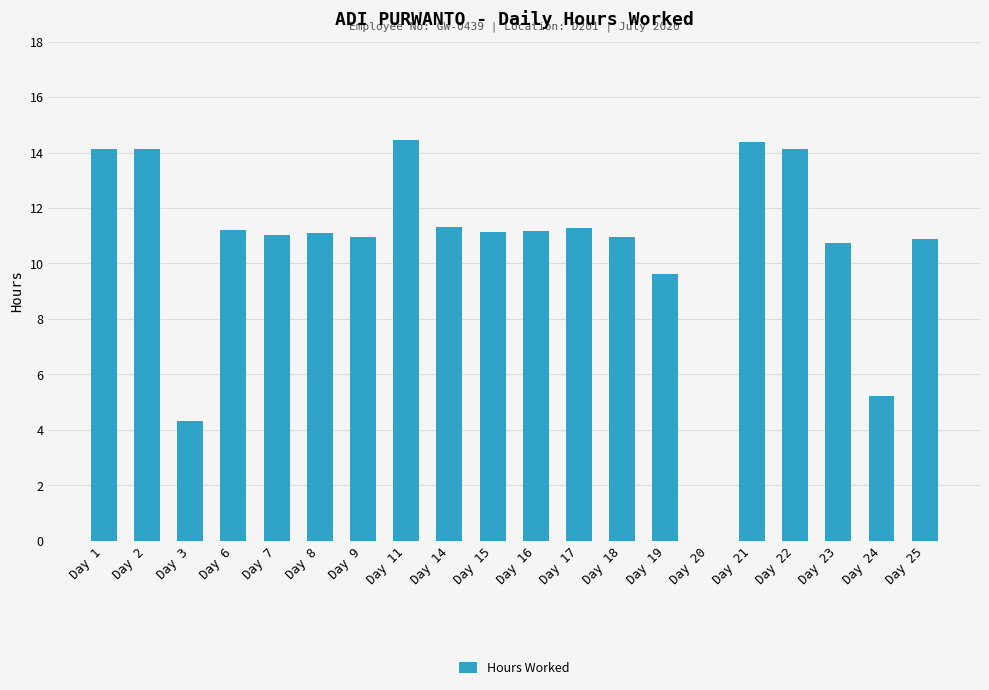

Does the chart contain stacked bars?

No